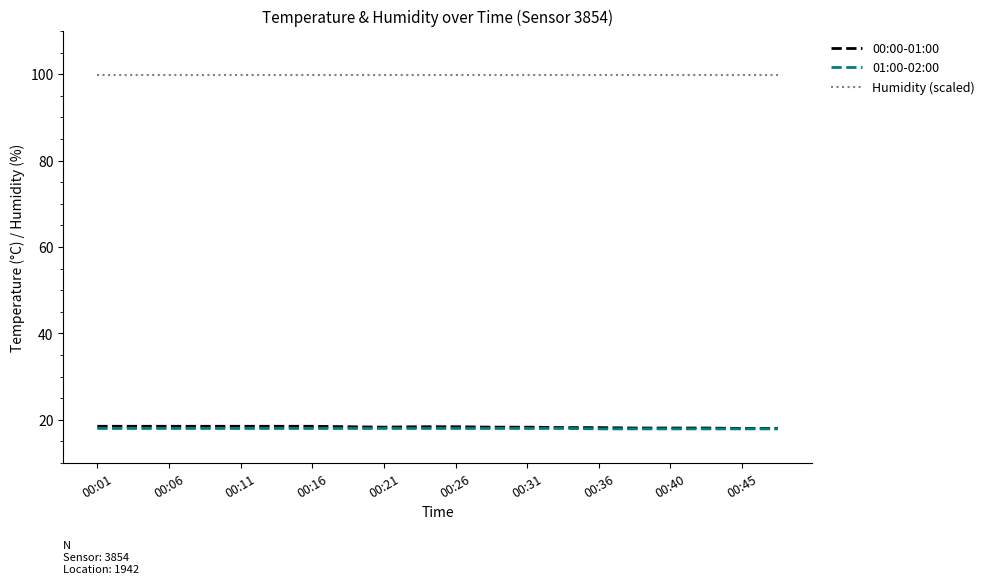

True or false: 00:00-01:00 and 01:00-02:00 cross at least once.

False